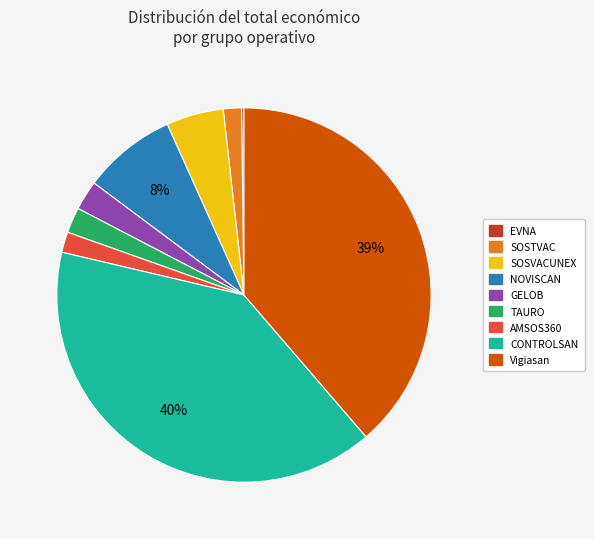

Is there a majority slice in this chart?

No